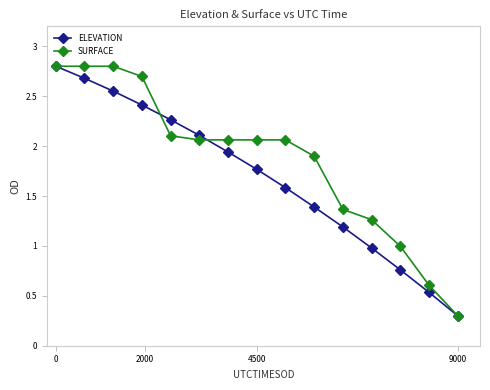

At how many categories does at least one series exceed 2?

9